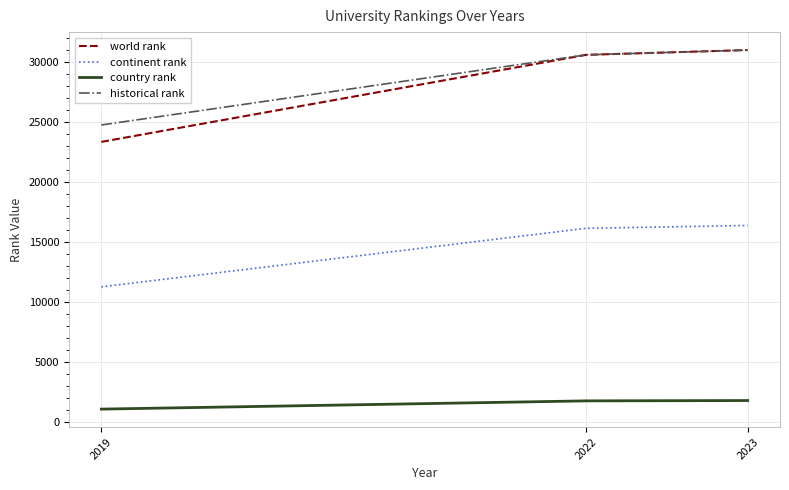

What is the total value across all series at 2023?

80057.0